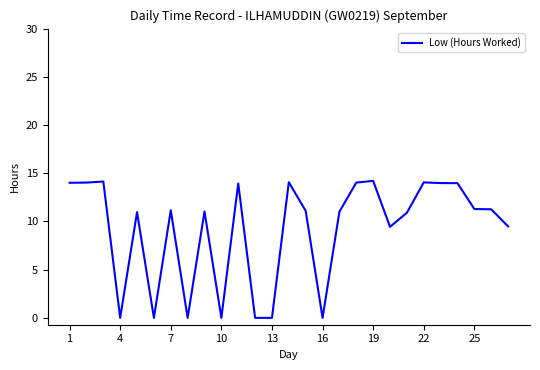

What is the maximum value shown in the chart?

14.2